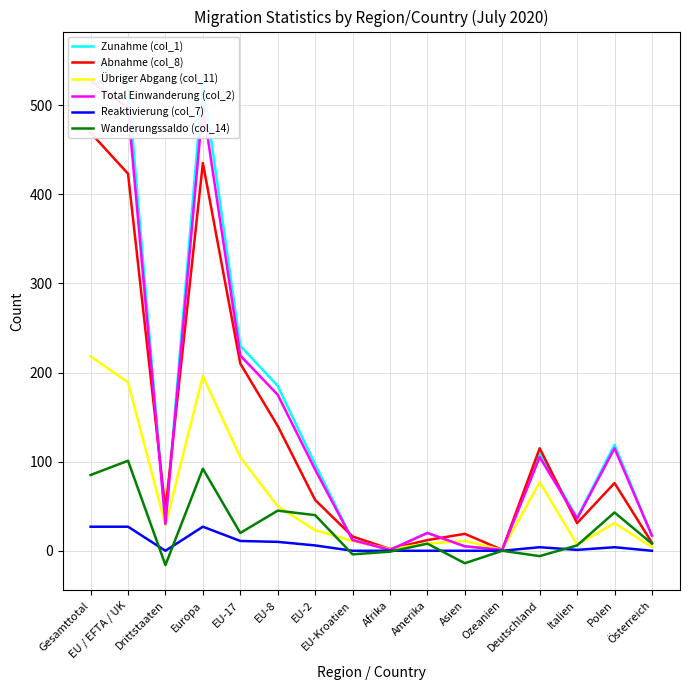

What is the label of the 5th point from the right?

Ozeanien